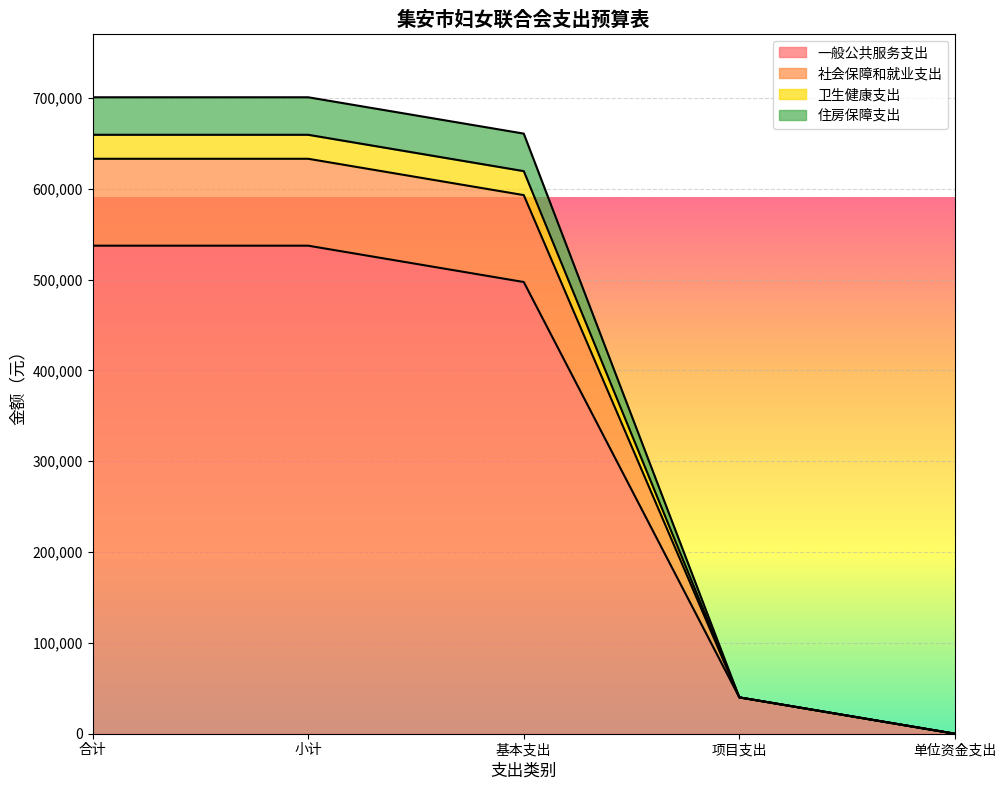

What is the total value across all series at 基本支出?

660665.2